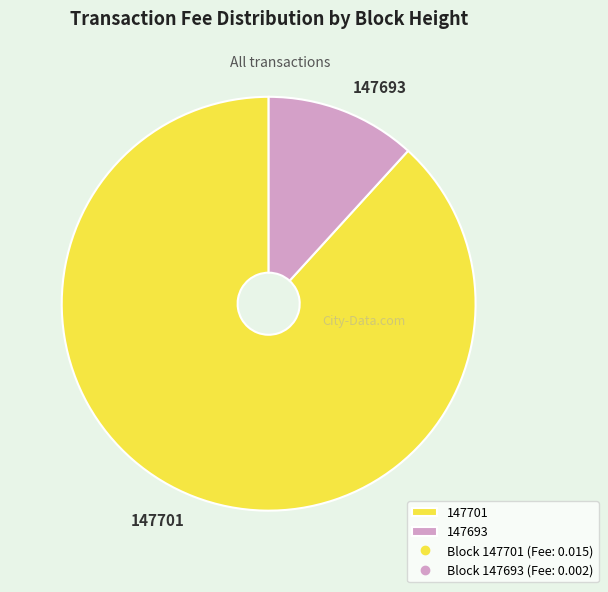

How many slices are in this pie chart?

2